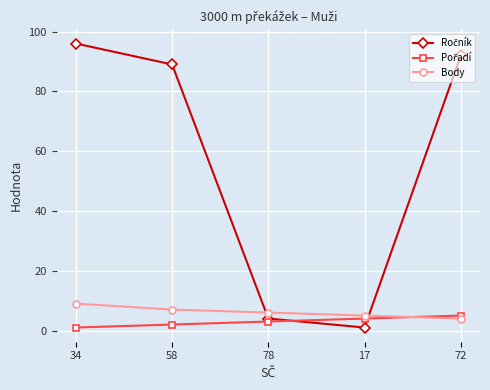

How many lines are shown in the chart?

3